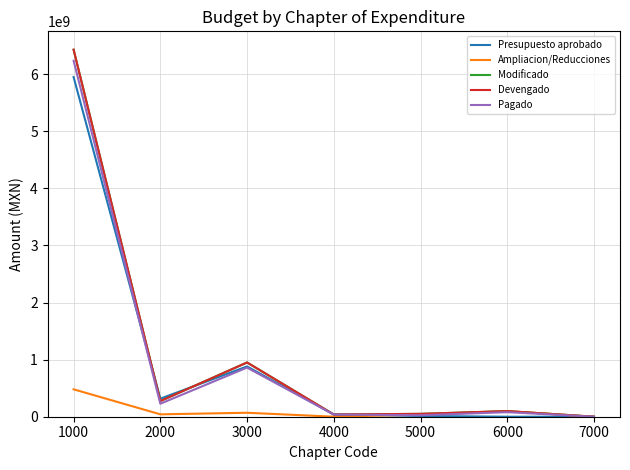

Is this an area chart (filled region under the line)?

No